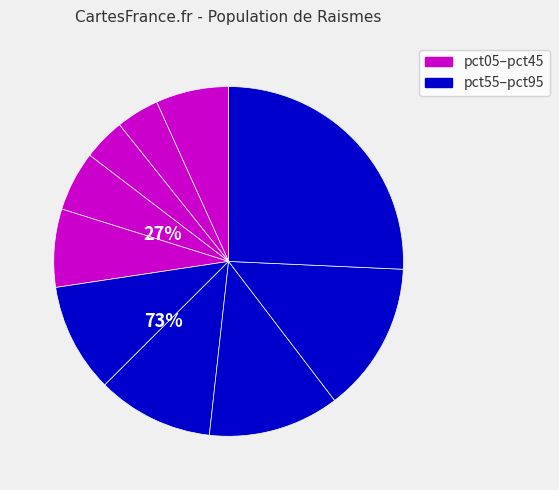

How many segments does this pie chart have?

10